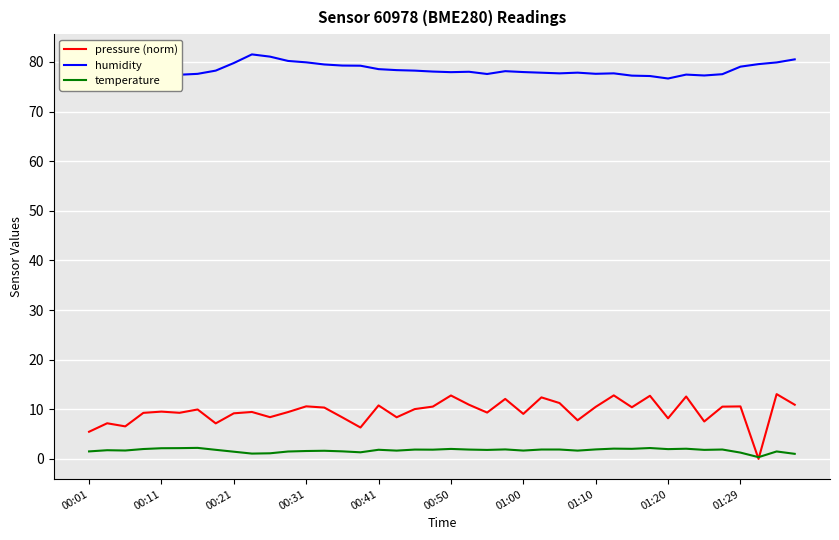

What is the greatest value displayed?

81.5